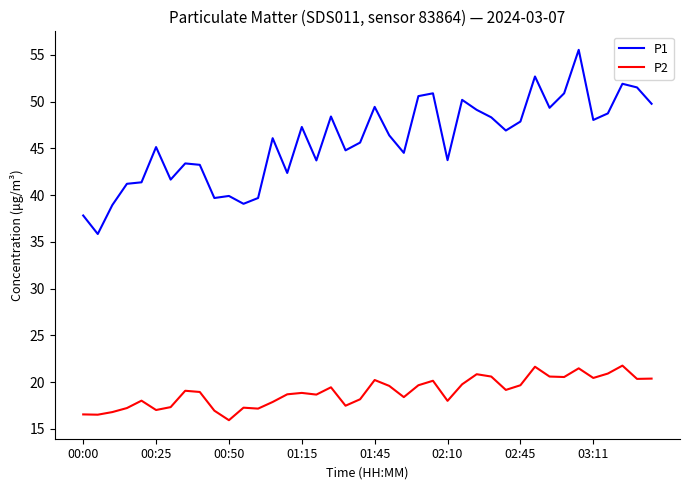

True or false: P1 and P2 cross at least once.

False